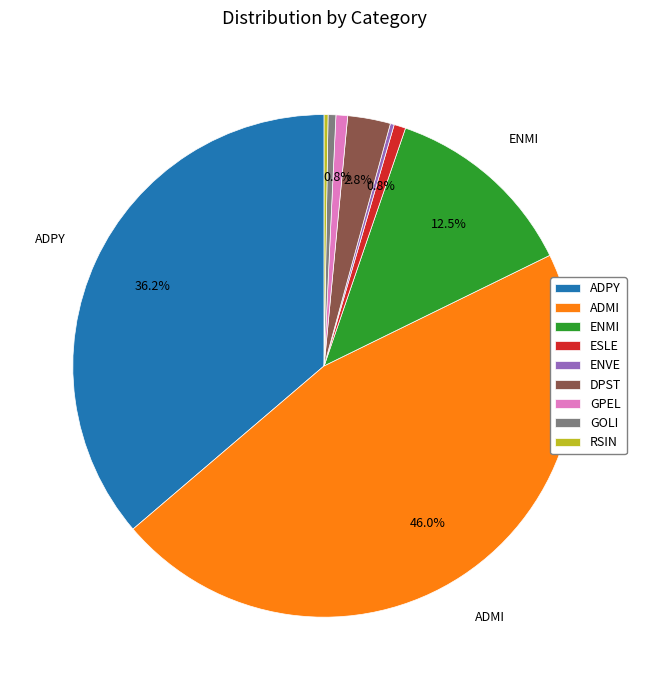

Does ESLE represent more than half of the total?

No